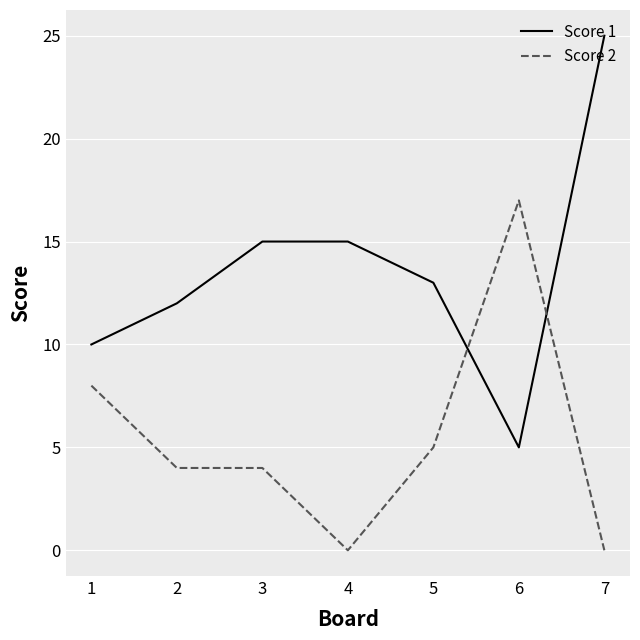

What is the difference between the second highest and second lowest values in the Score 1 series?

5